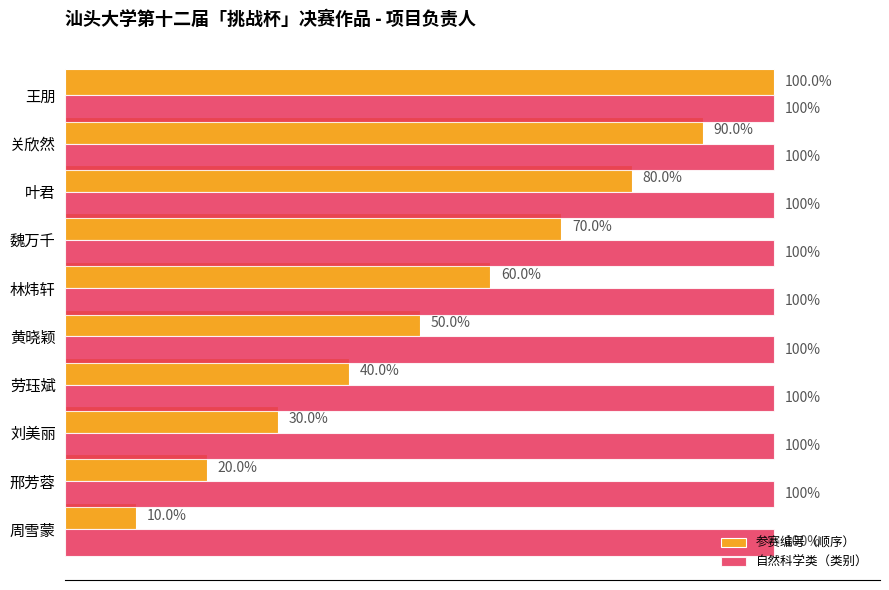

Is the value of 参赛编号（顺序） at 邢芳蓉 greater than the value of 自然科学类（类别） at 林炜轩?

No